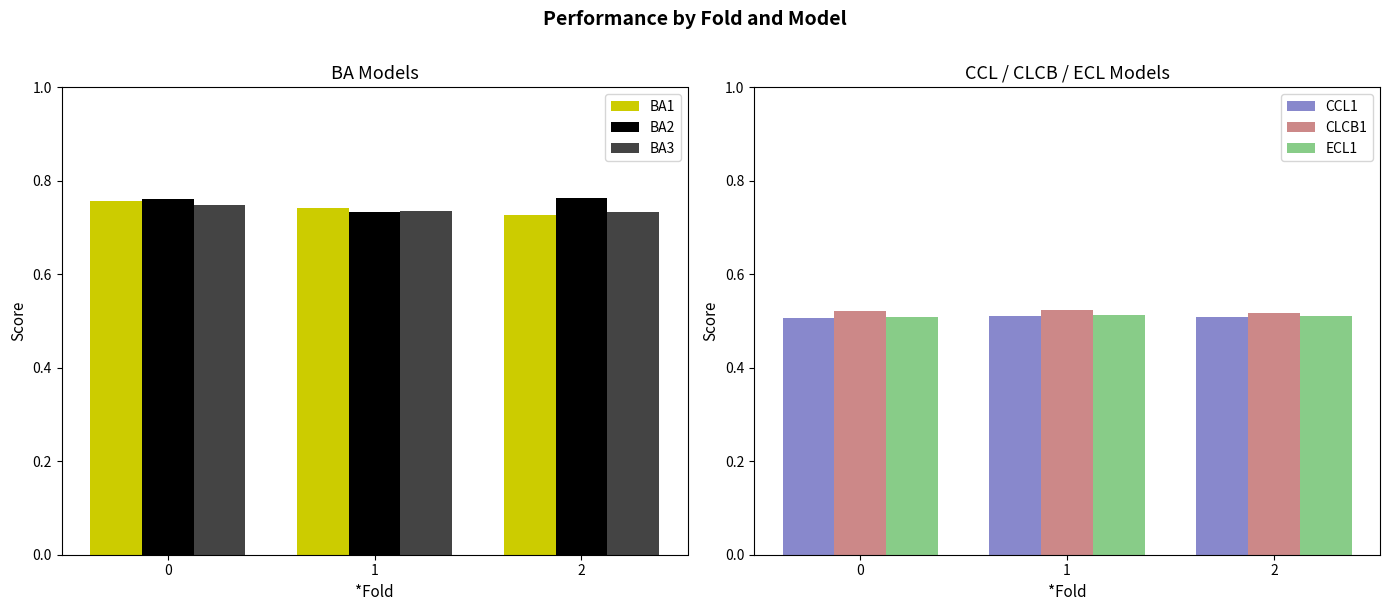

How many bars are there in total?

18